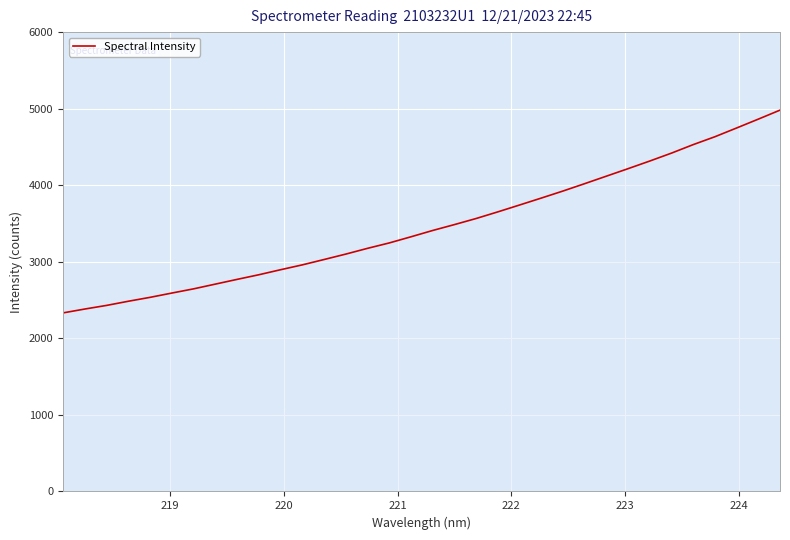

What is the smallest value displayed?

2332.7